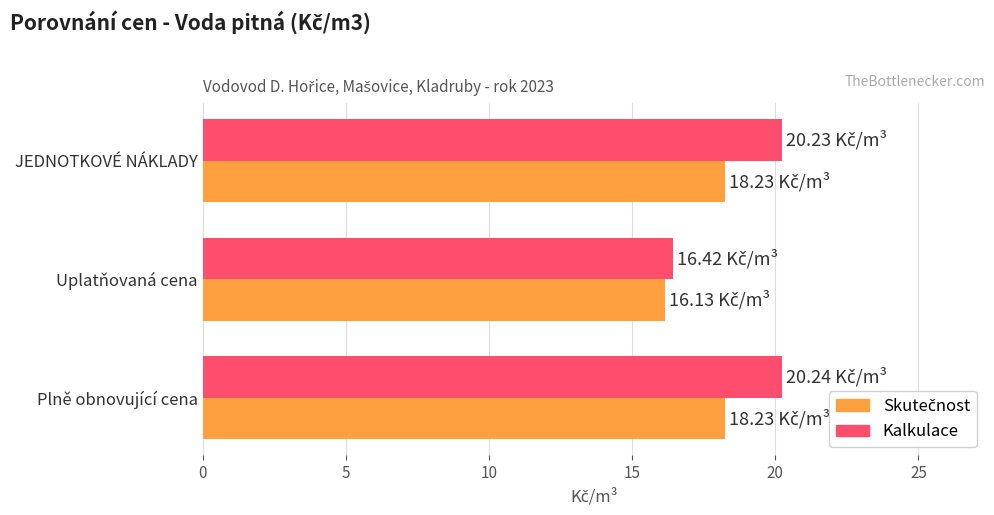

Which series has the largest total across all categories?

Kalkulace